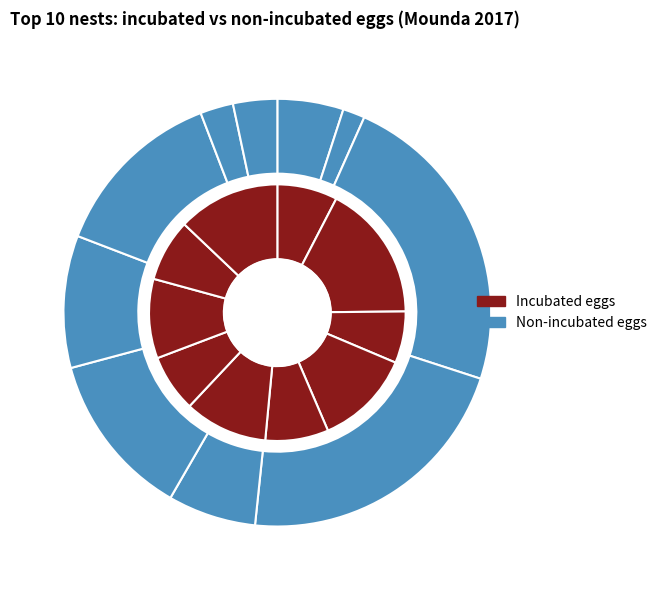

Is it true that 3K is 33% of the pie?

False